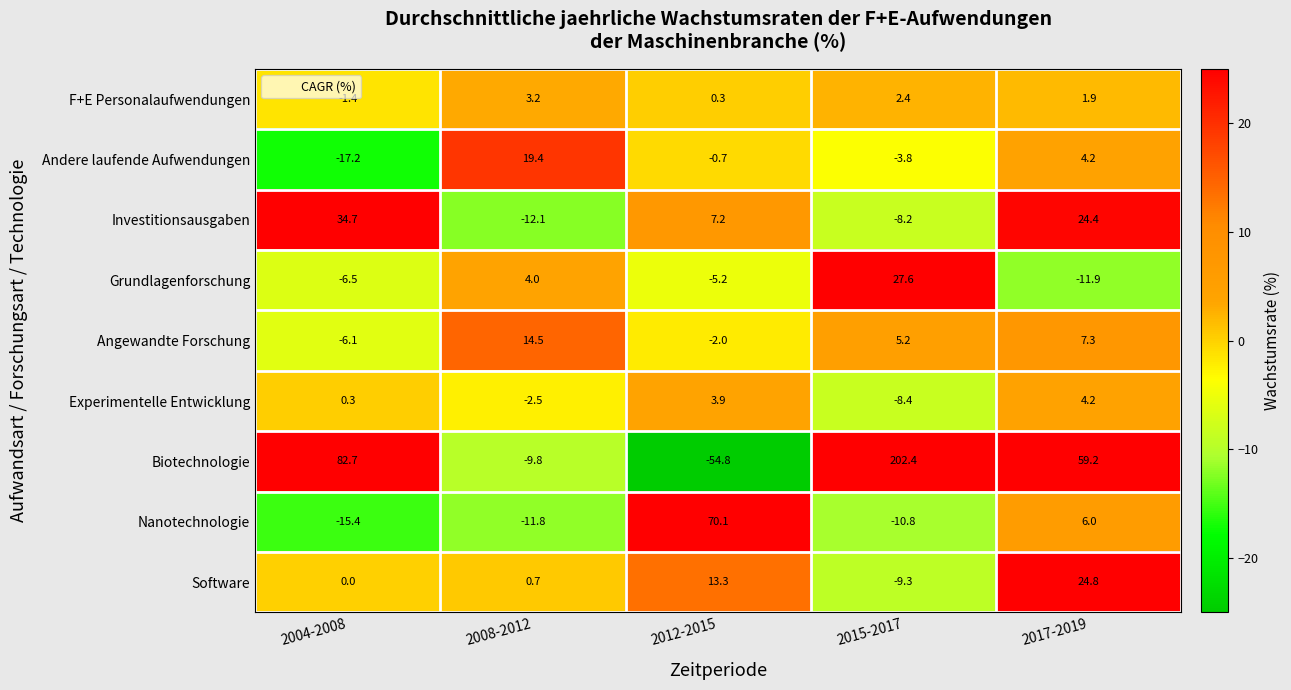

Rank the series at 2008-2012 from lowest to highest value.

Investitionsausgaben, Nanotechnologie, Biotechnologie, Experimentelle Entwicklung, Software, F+E Personalaufwendungen, Grundlagenforschung, Angewandte Forschung, Andere laufende Aufwendungen